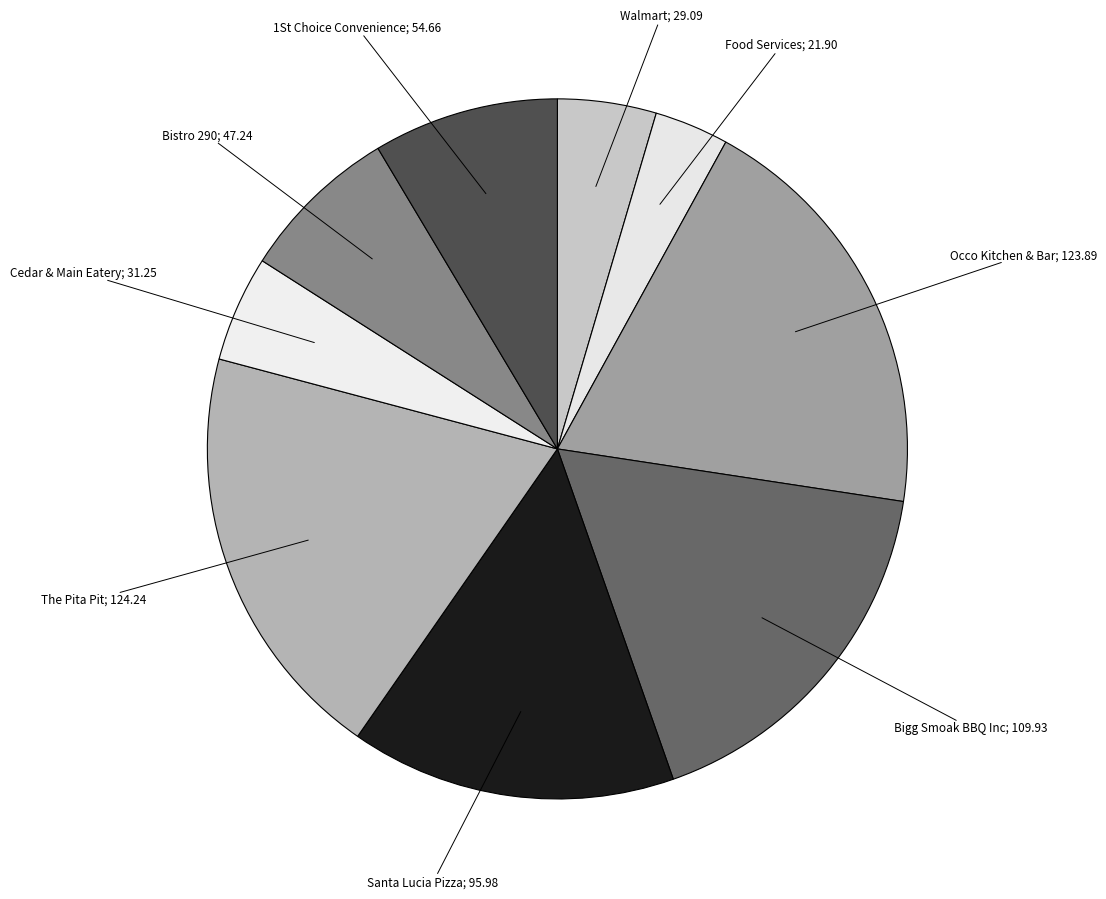

How many segments does this pie chart have?

9